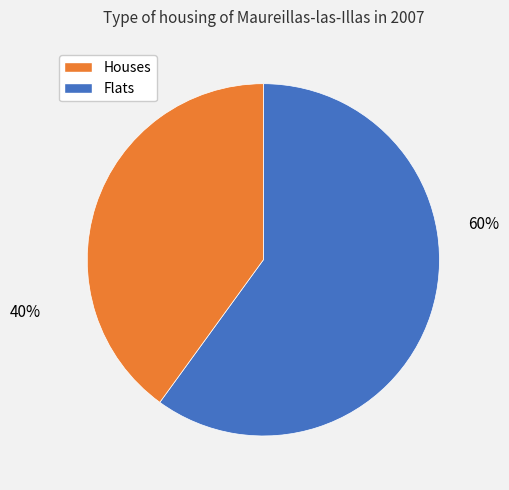

Is there any slice that represents more than half of the pie?

Yes